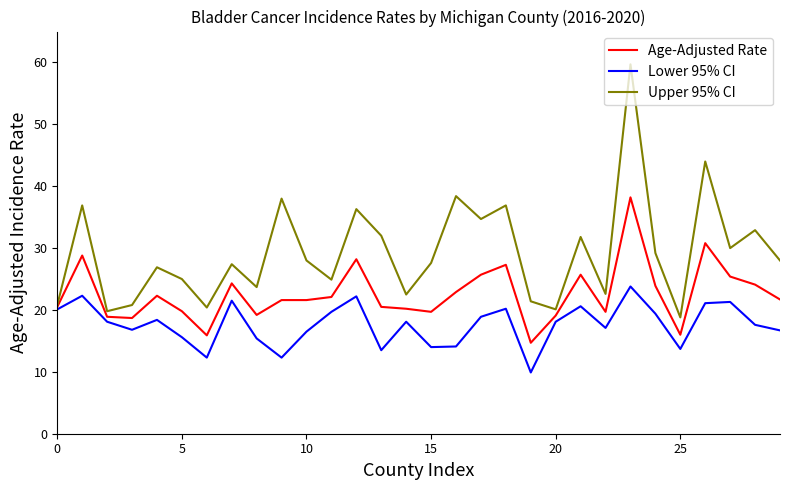

Rank the series by their average value, from lowest to highest.

Lower 95% CI, Age-Adjusted Rate, Upper 95% CI